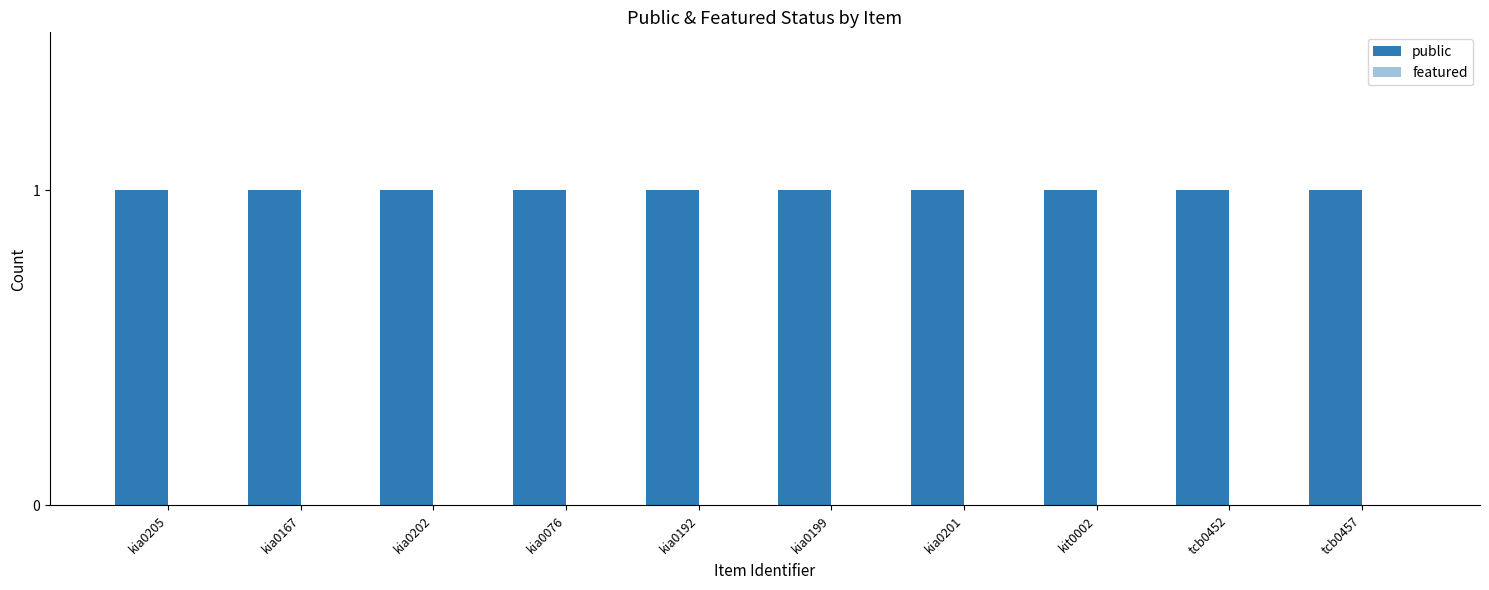

What is the label of the 8th bar from the right?

kia0202